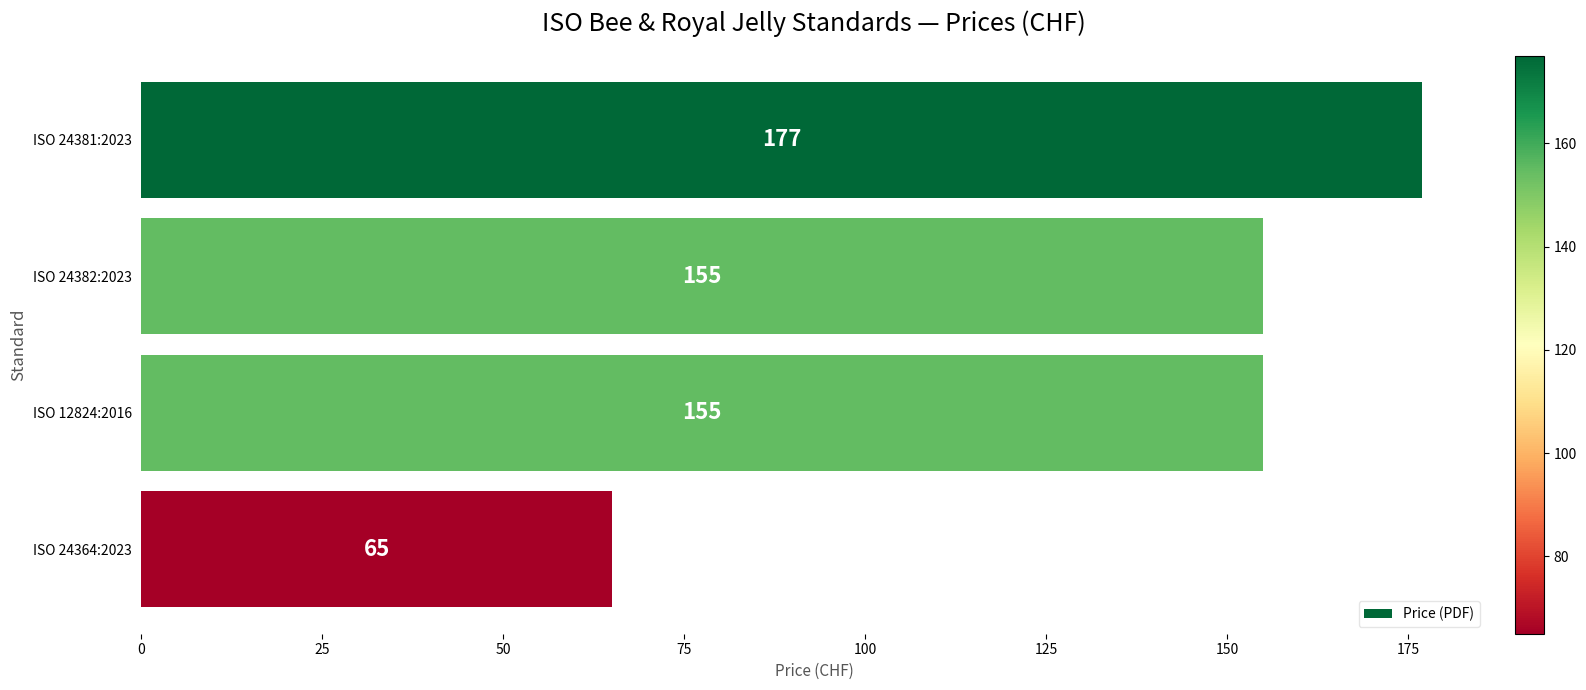

What is the label of the 2nd bar from the bottom?

ISO 12824:2016